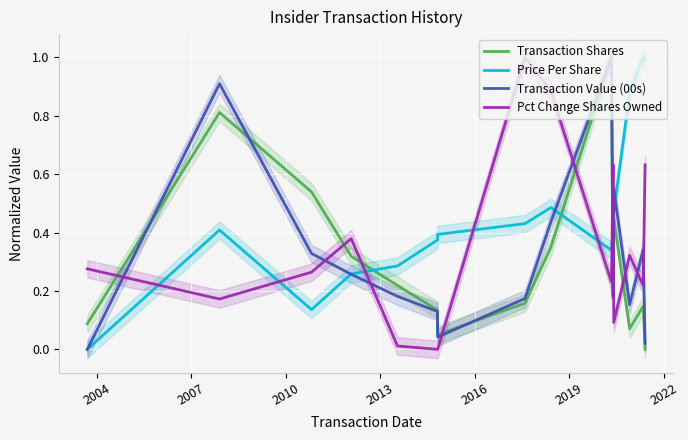

How many values in Transaction Shares are above zero?

14